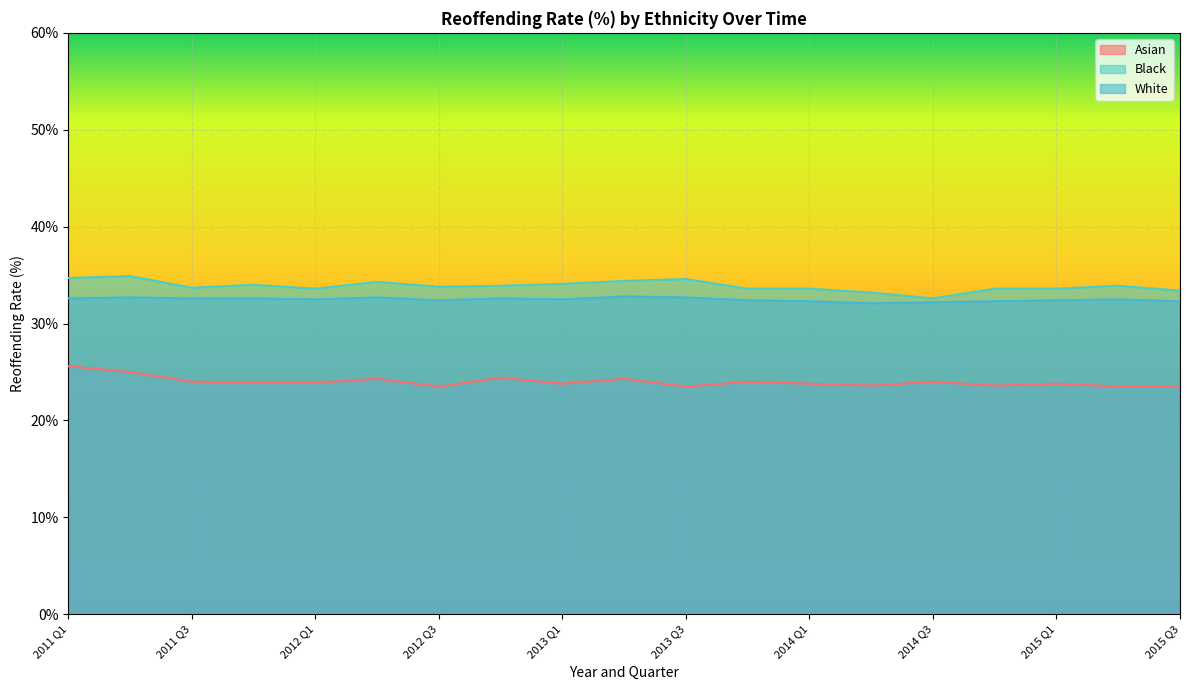

What is the value of the Black point at the 1st from the left?

34.7